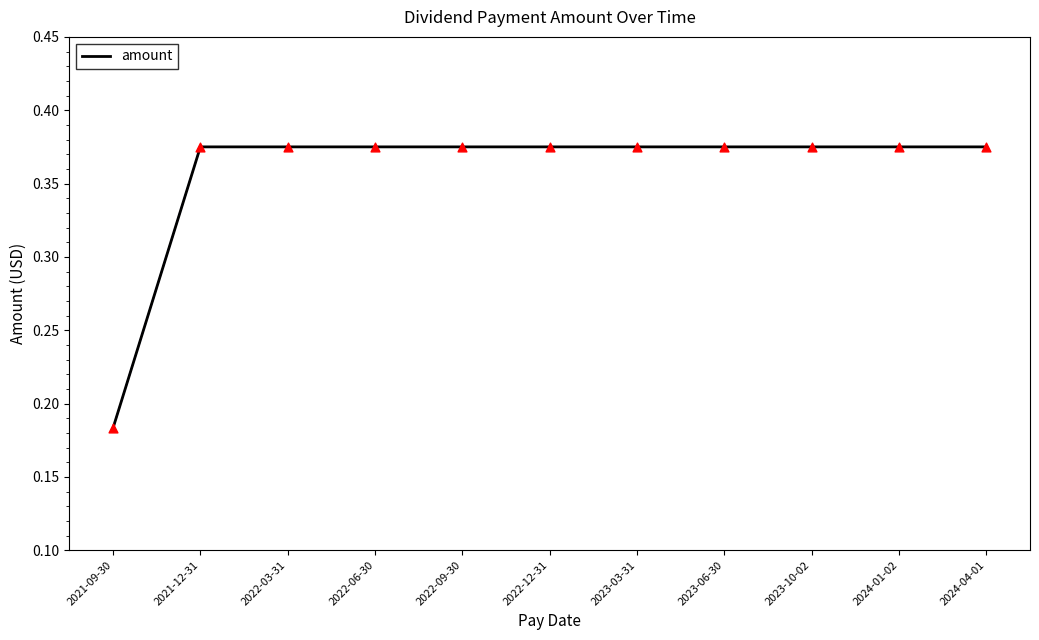

At which label is the value closest to 0?

2021-09-30